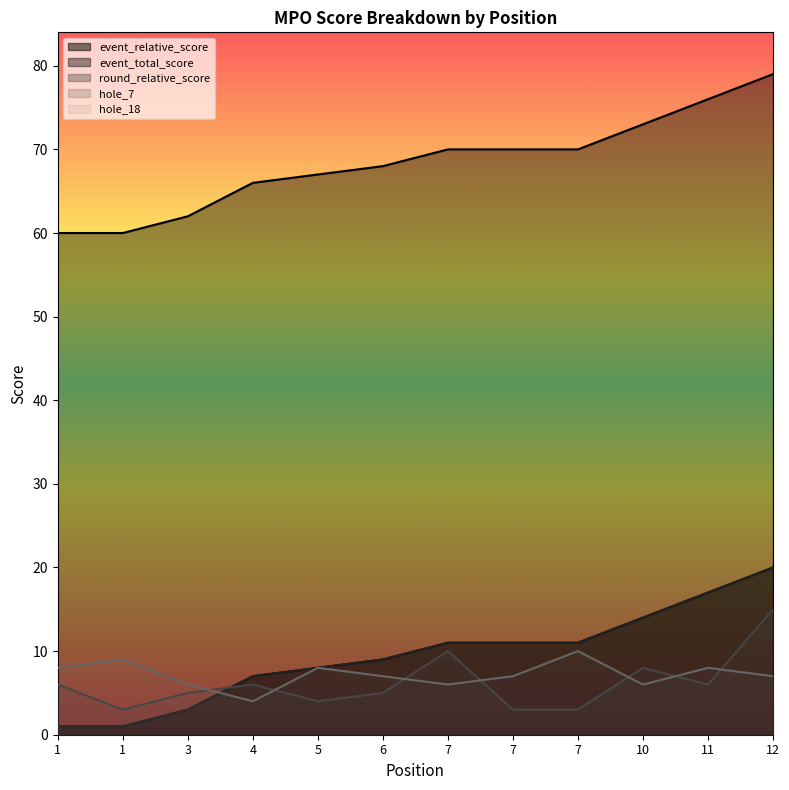

True or false: round_relative_score and event_relative_score cross at least once.

False